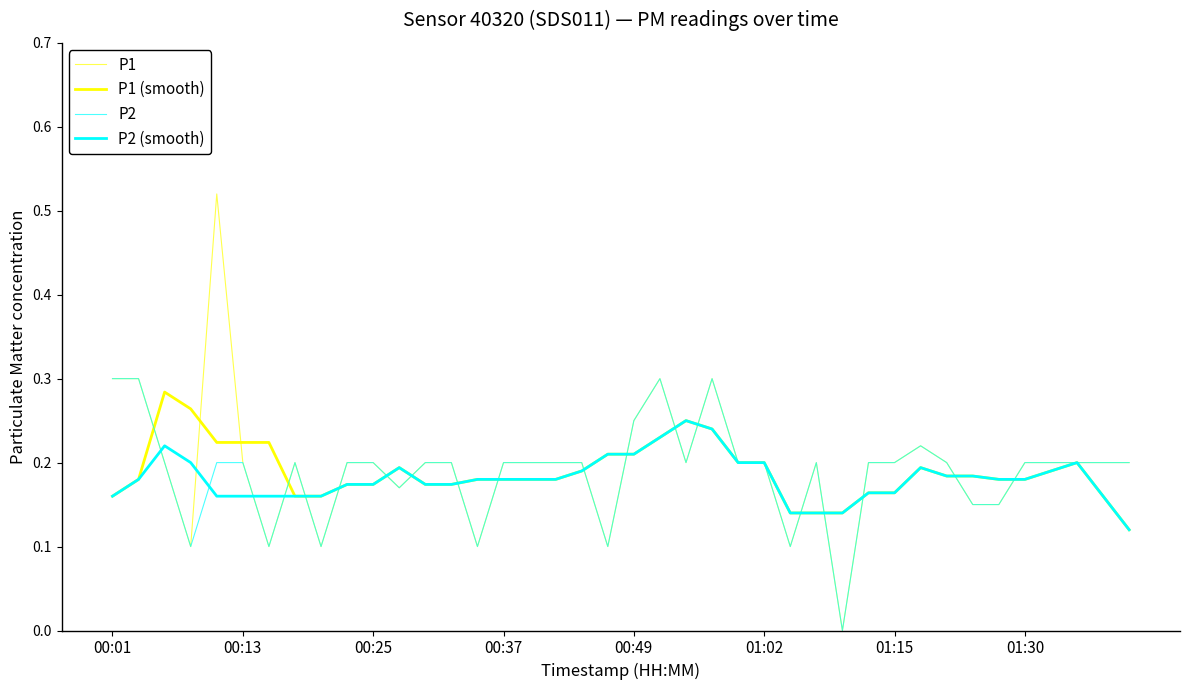

How many lines are shown in the chart?

4